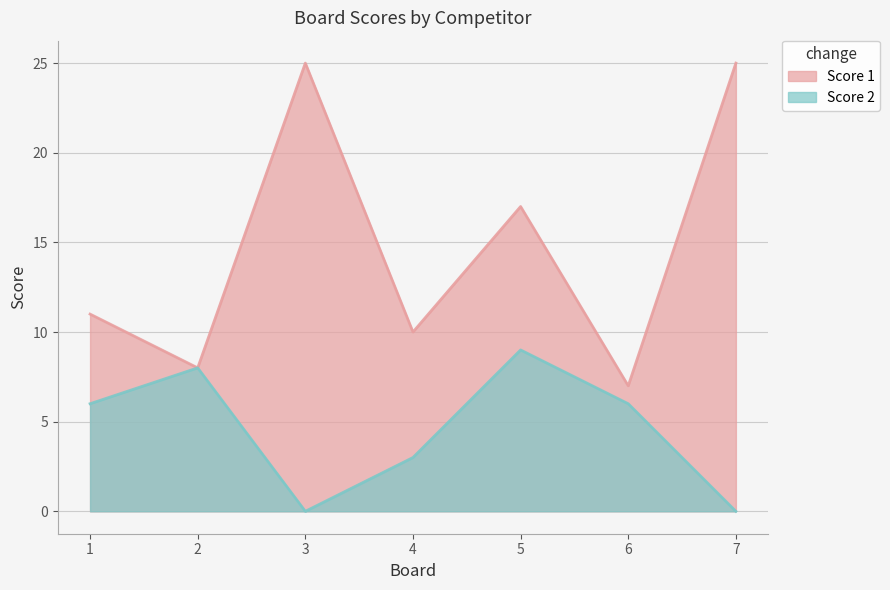

What is the difference between the Score 1 values at 4 and 7?

15